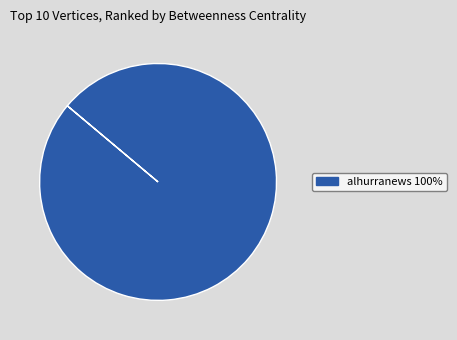

Does any single category account for the majority?

Yes